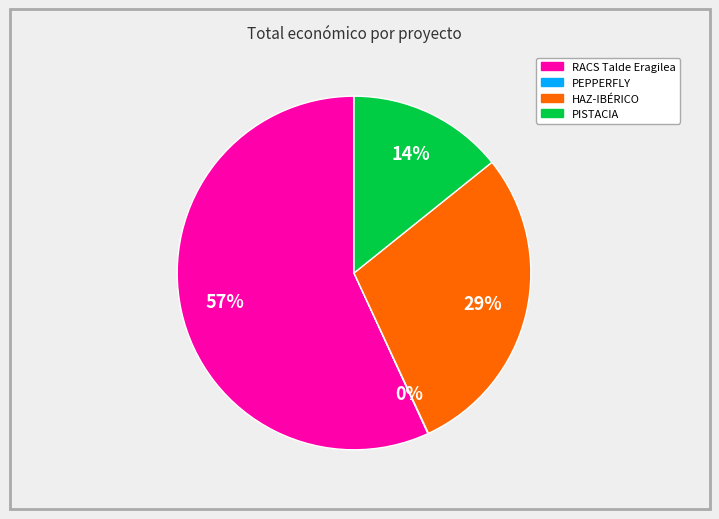

To the nearest percent, what is the difference between the largest and smallest slice percentages?

57%